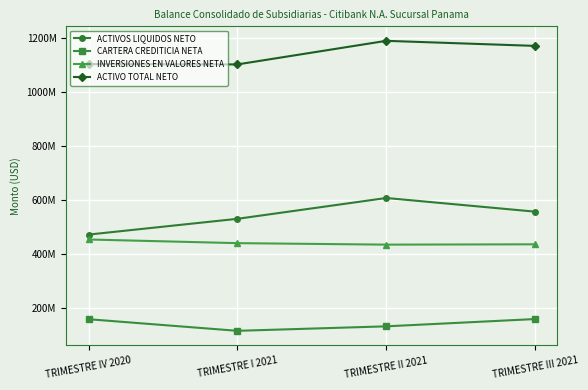

Which category has the highest value across all series?

TRIMESTRE II 2021